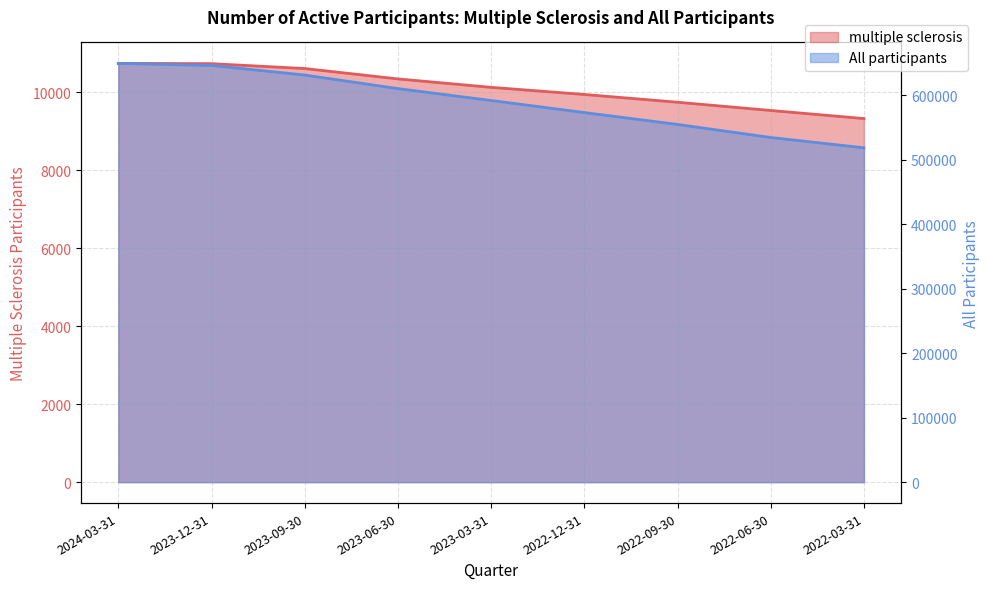

Which series has the largest range (max minus min)?

All participants